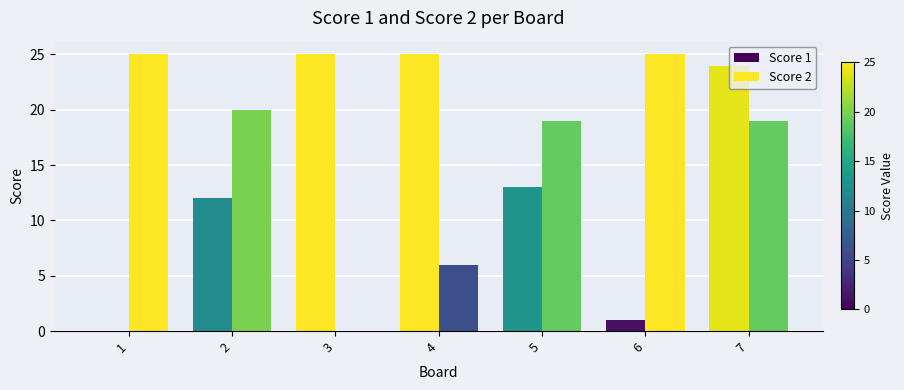

What is the sum of the Score 1 values at 6 and 1?

1